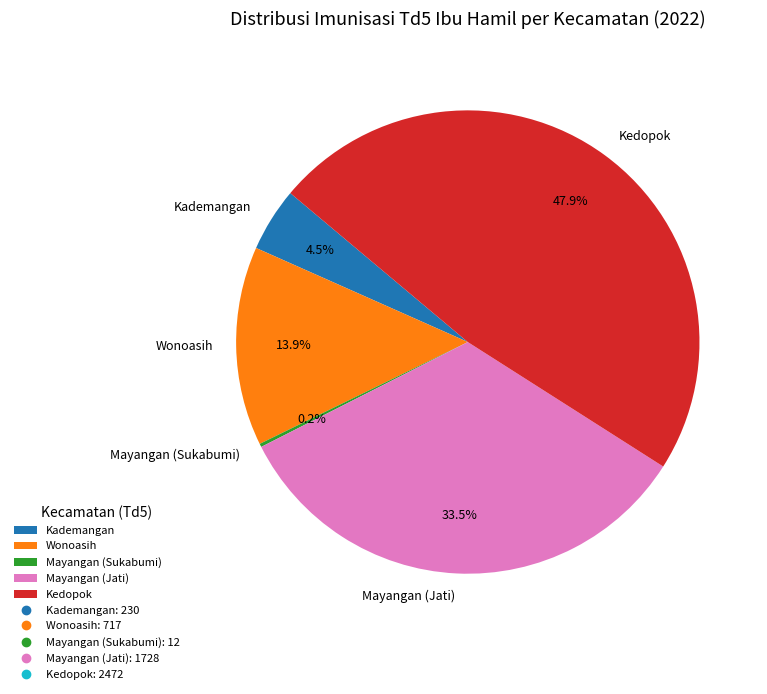

To the nearest percent, what portion does Wonoasih represent?

14%